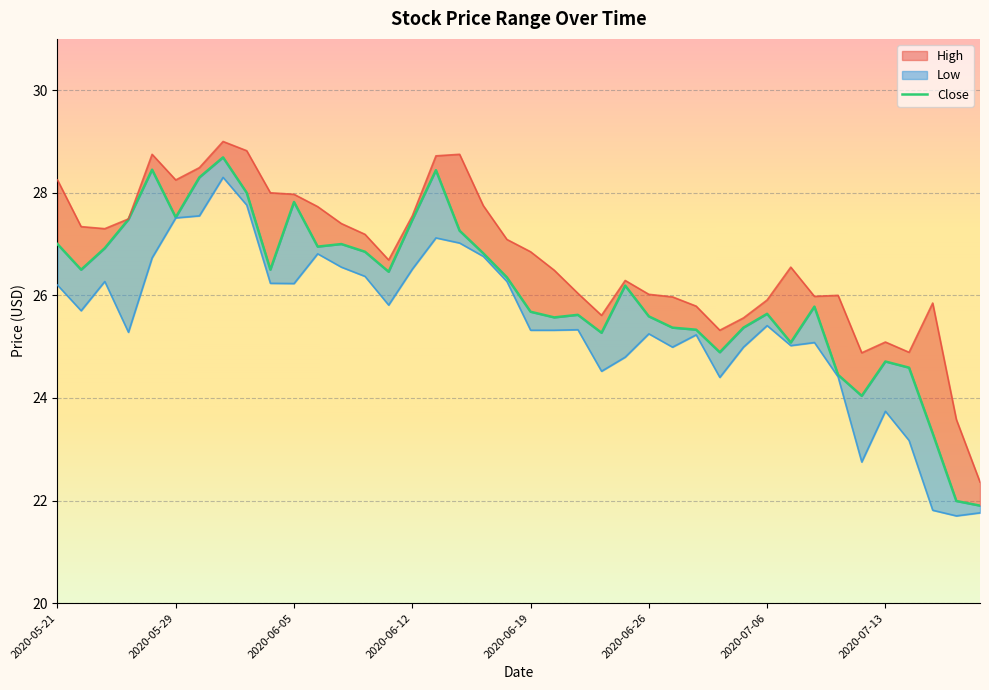

What is the difference between the maximum and second lowest values?

6.7